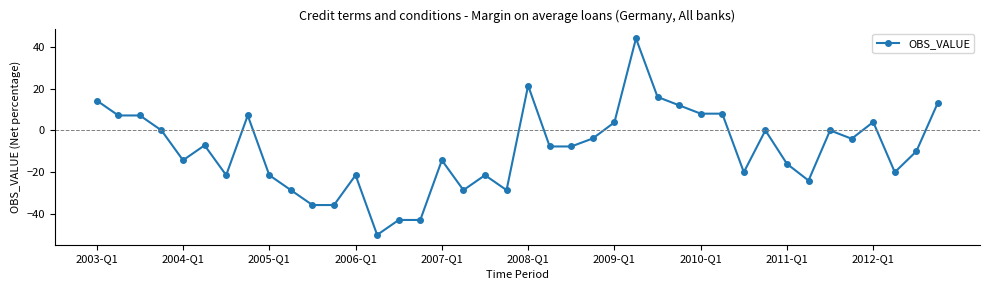

True or false: there are more than 1 points higher than both neighbors.

True